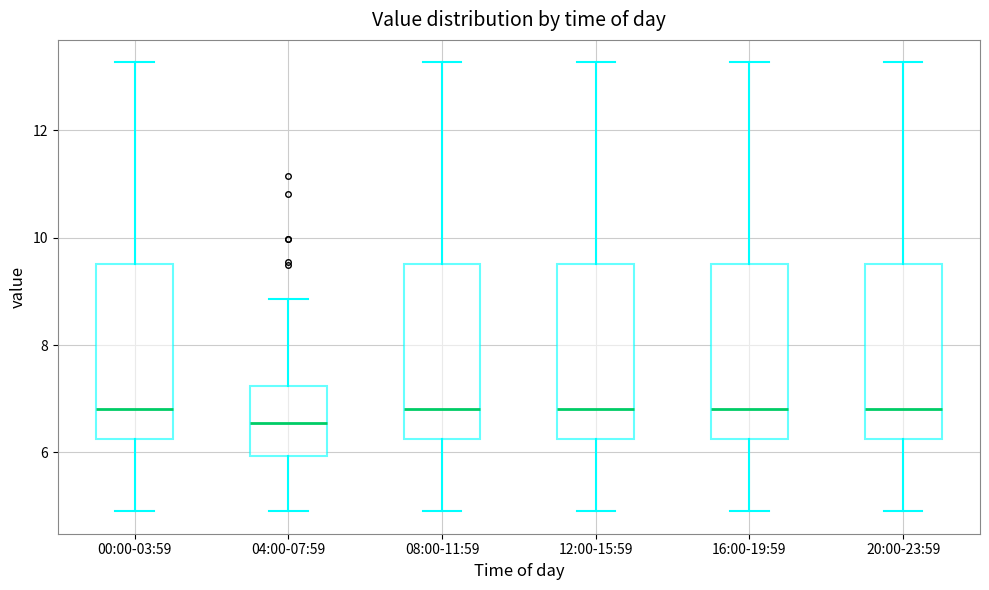

Reading left to right, transcribe this box plot: for each box, give where its median line is, the range the box spans, and where its two whiskers end, as read against the y-axis. The values are not printed on the chart, so give them approximately, as read against the axis.

00:00-03:59: median 6.8, box 6.2 to 9.6, whiskers 5.0 to 13.2
04:00-07:59: median 6.6, box 6.0 to 7.2, whiskers 5.0 to 8.8
08:00-11:59: median 6.8, box 6.2 to 9.6, whiskers 5.0 to 13.2
12:00-15:59: median 6.8, box 6.2 to 9.6, whiskers 5.0 to 13.2
16:00-19:59: median 6.8, box 6.2 to 9.6, whiskers 5.0 to 13.2
20:00-23:59: median 6.8, box 6.2 to 9.6, whiskers 5.0 to 13.2